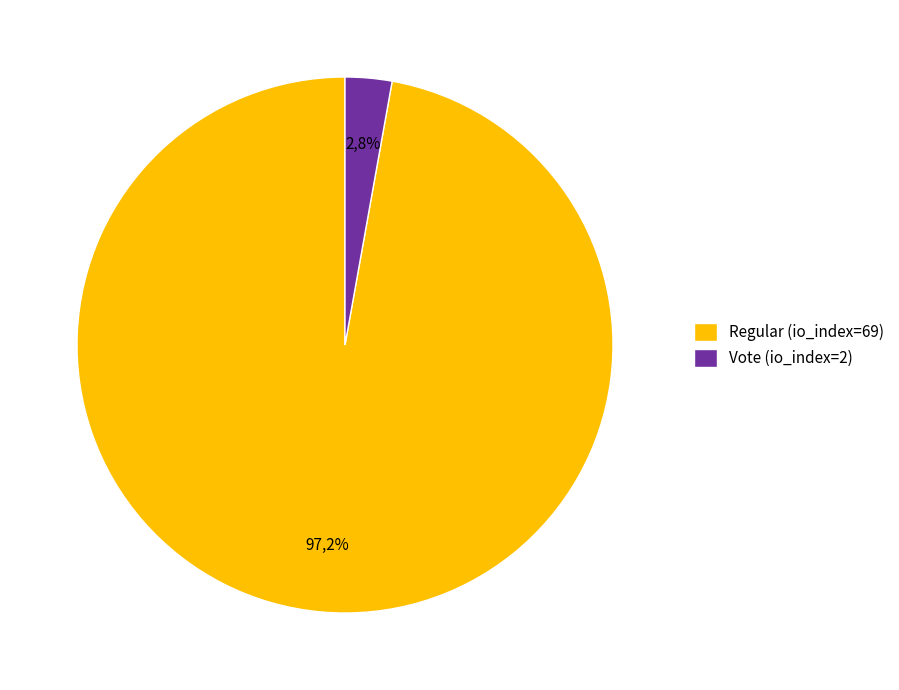

How many segments does this pie chart have?

2